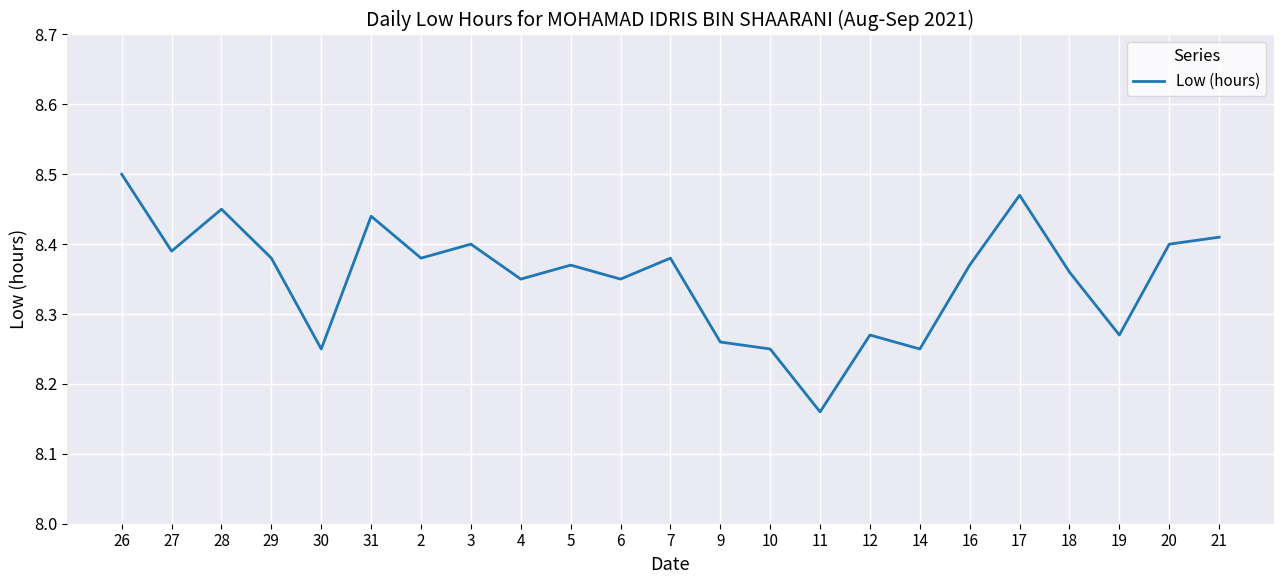

What is the difference between the maximum and minimum values?

0.3